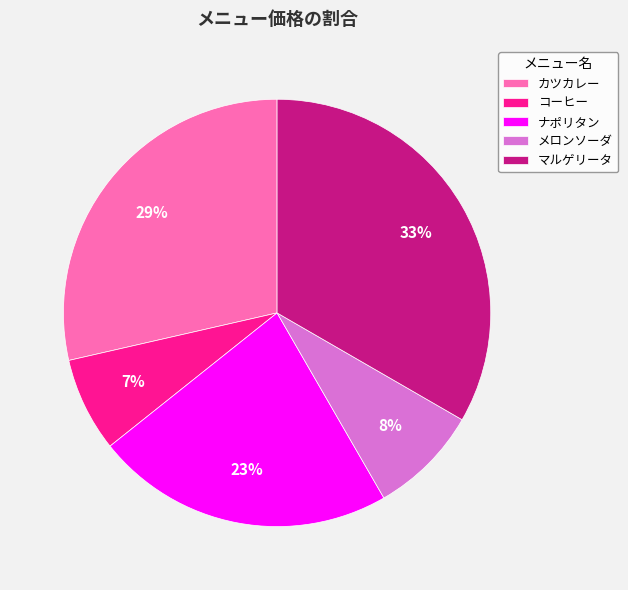

Rank the categories by value from lowest to highest.

コーヒー, メロンソーダ, ナポリタン, カツカレー, マルゲリータ